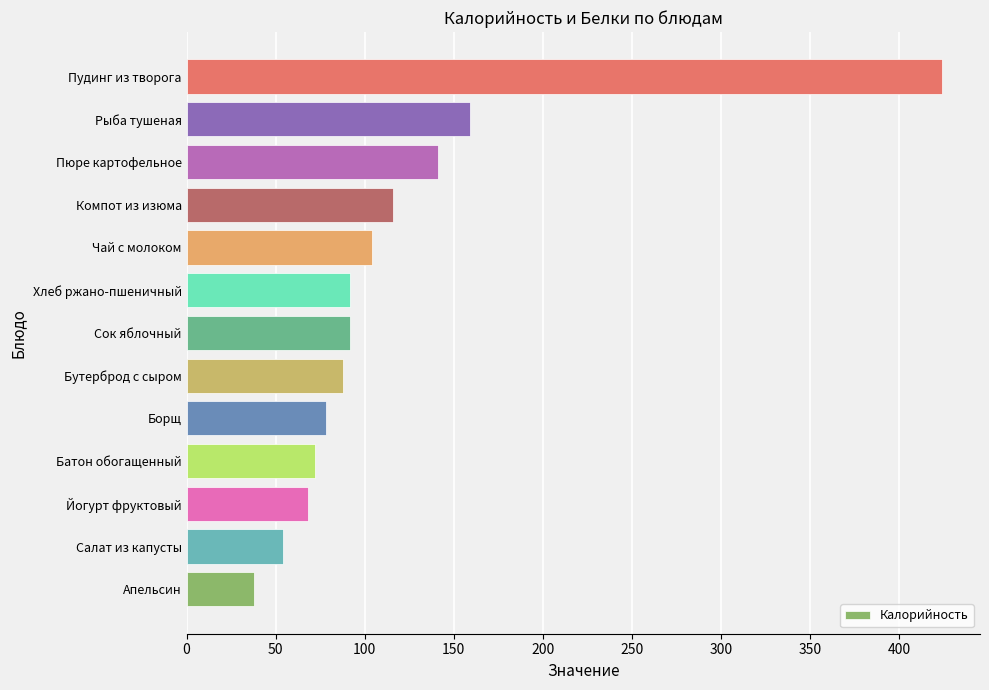

Approximately how many times larger is the value at Йогурт фруктовый compared to Чай с молоком?

0.7